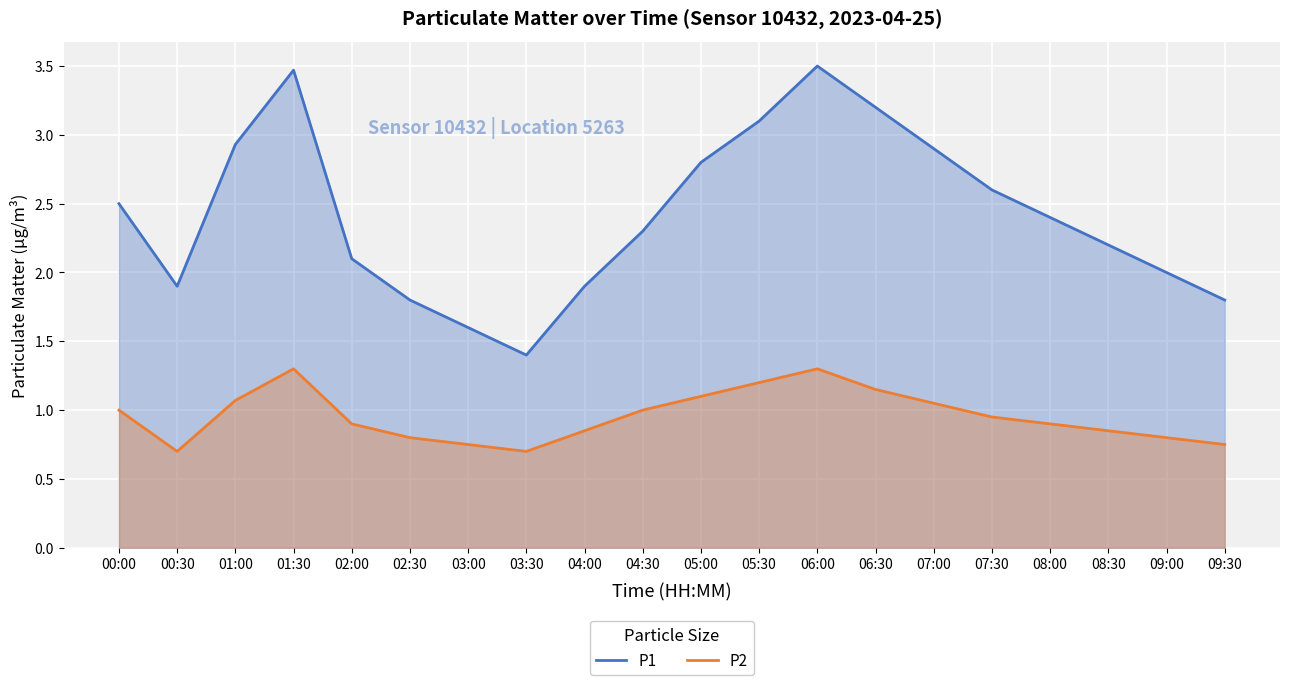

Between 05:00 and 09:00, which series saw the biggest shift?

P1